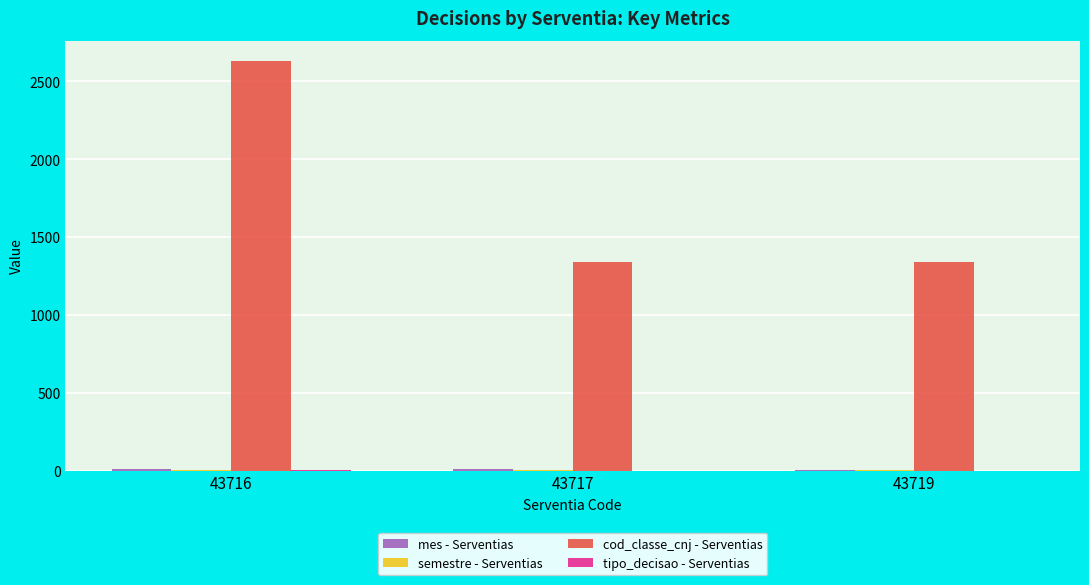

Which category has the highest value across all series?

43716